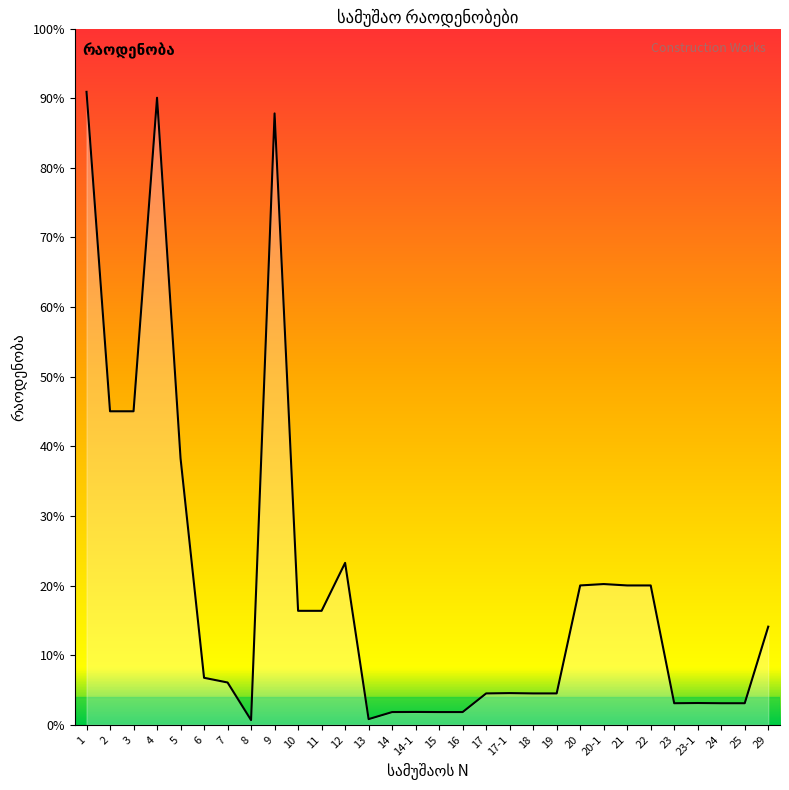

Does the chart have visible grid lines?

No